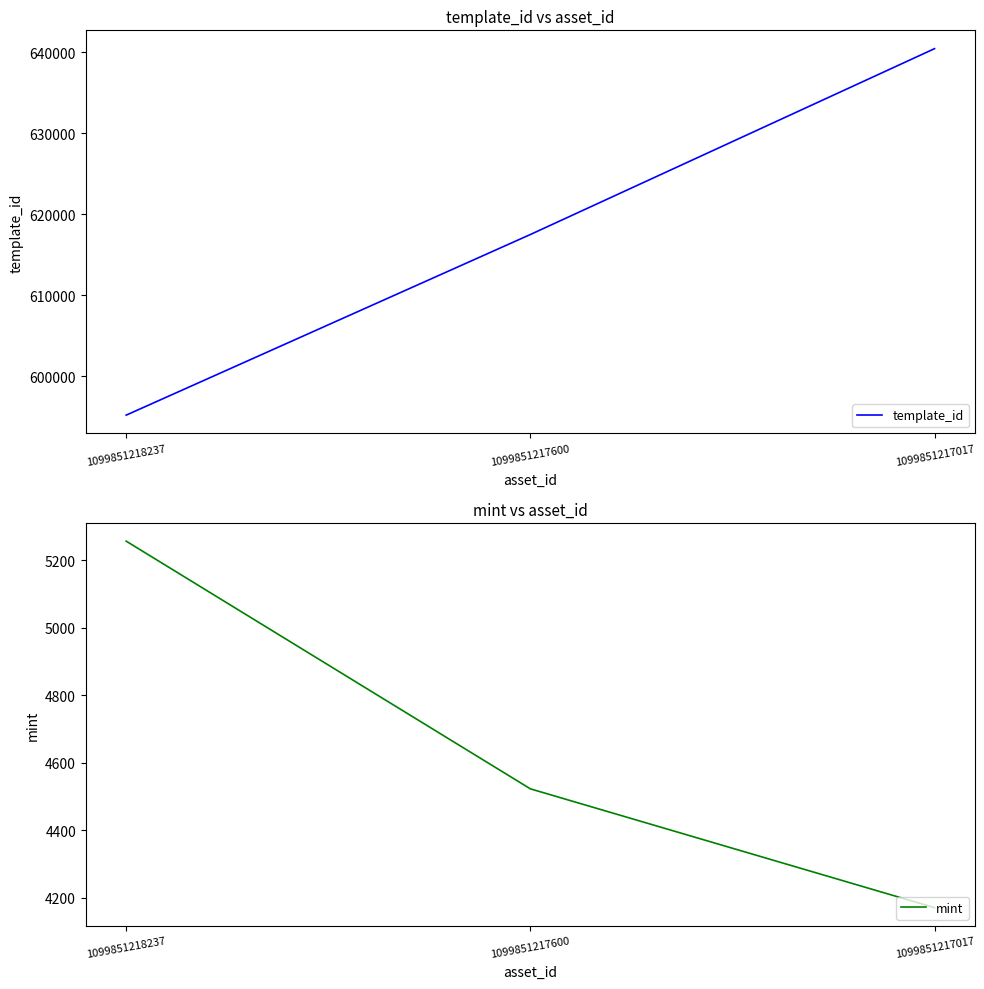

Reading left to right, what are all the values shown in this chart?

template_id: 595229	617504	640424
mint: 5256	4522	4170